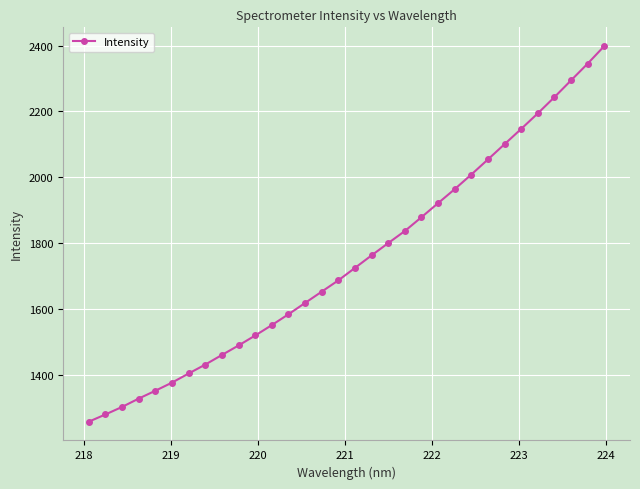

What is the average value?

1749.1